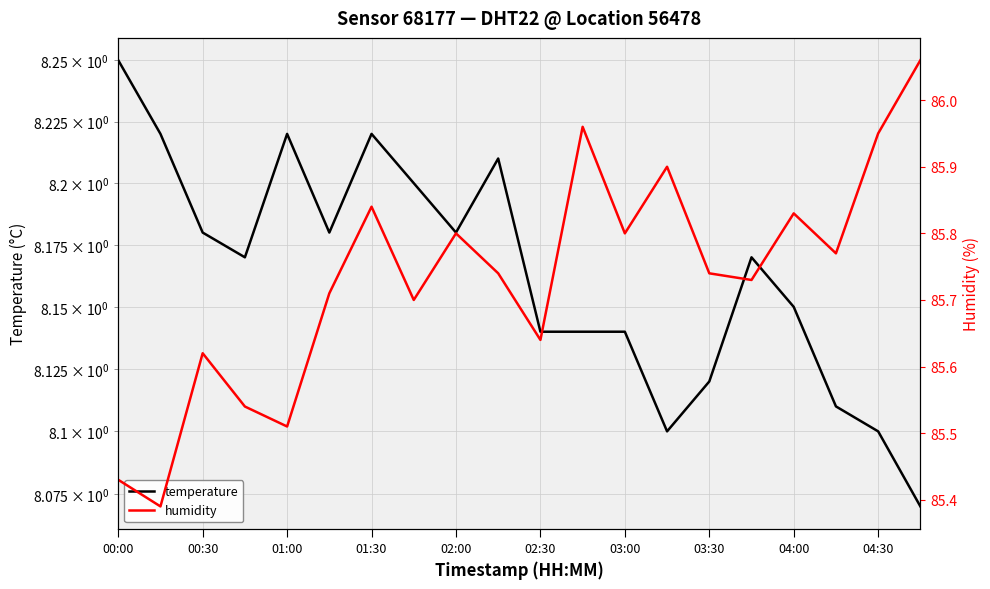

How many lines are shown in the chart?

2